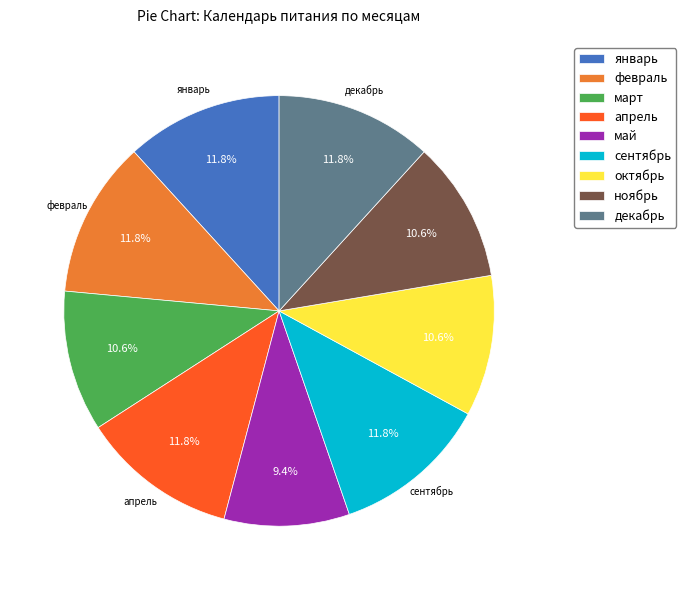

What percentage is the февраль slice, to the nearest percent?

12%